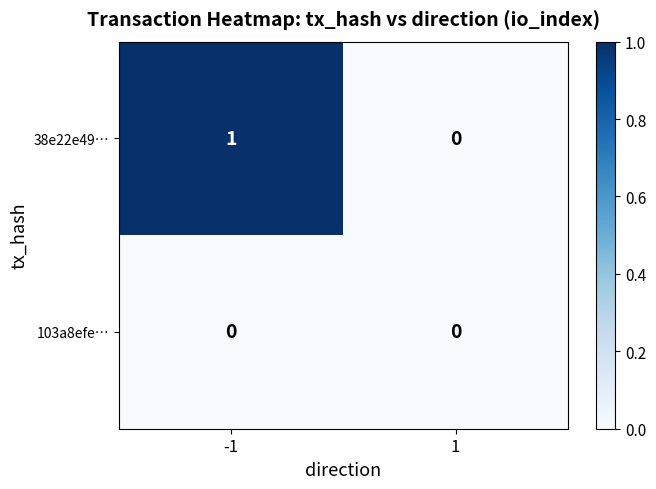

The value of 38e22e49… at -1 is 2. True or false?

False